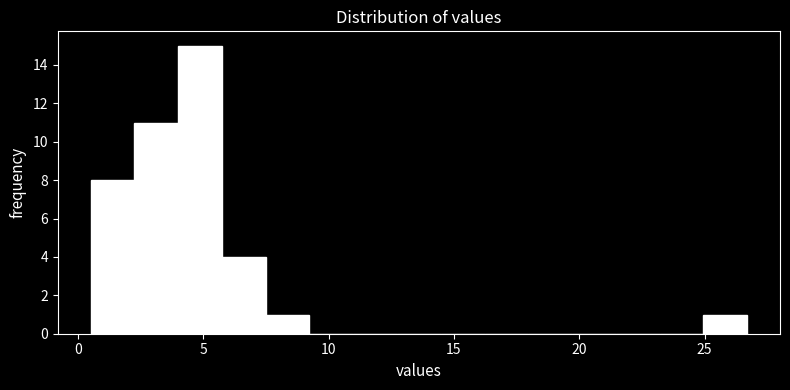

Read against the x-axis, roughly where is the centre of the tallest bar?

5.0